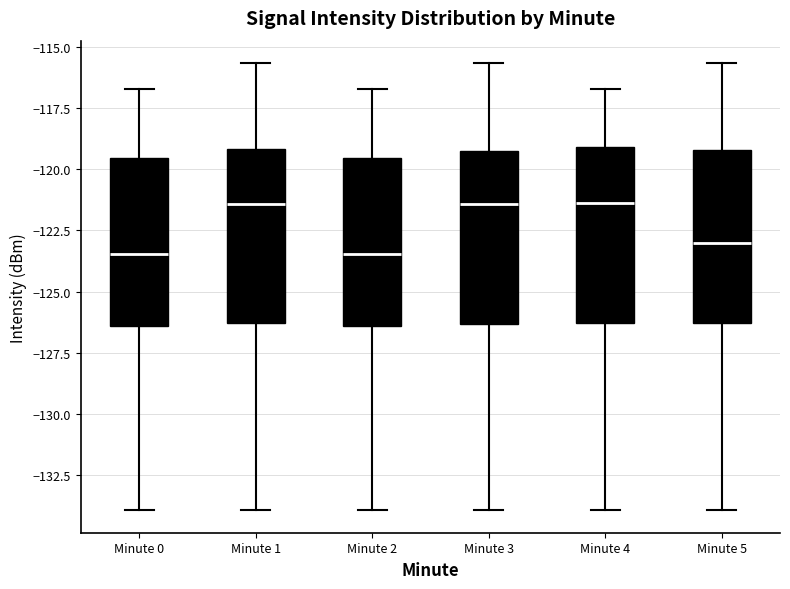

Reading left to right, transcribe this box plot: for each box, give where its median line is, the range the box spans, and where its two whiskers end, as read against the y-axis. The values are not printed on the chart, so give them approximately, as read against the axis.

Minute 0: median -123.5, box -126.5 to -119.5, whiskers -134.0 to -116.5
Minute 1: median -121.5, box -126.5 to -119.0, whiskers -134.0 to -115.5
Minute 2: median -123.5, box -126.5 to -119.5, whiskers -134.0 to -116.5
Minute 3: median -121.5, box -126.5 to -119.0, whiskers -134.0 to -115.5
Minute 4: median -121.5, box -126.5 to -119.0, whiskers -134.0 to -116.5
Minute 5: median -123.0, box -126.5 to -119.0, whiskers -134.0 to -115.5